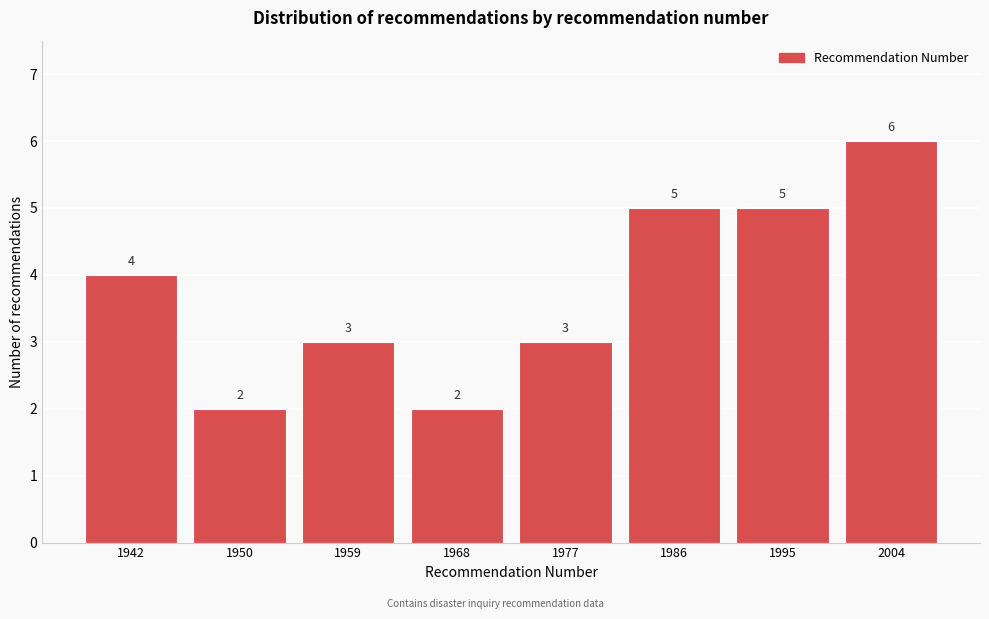

Reading left to right, list all the values displayed in this chart.

4	2	3	2	3	5	5	6